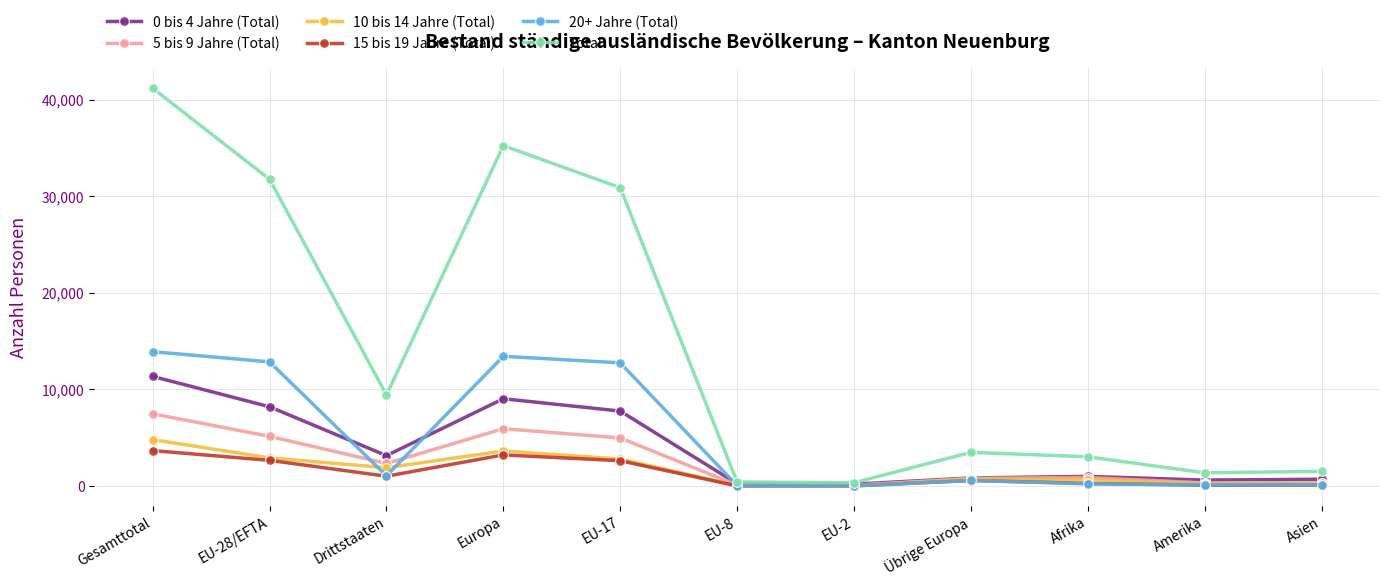

What is the difference between the 0 bis 4 Jahre (Total) values at Europa and EU-17?

1275